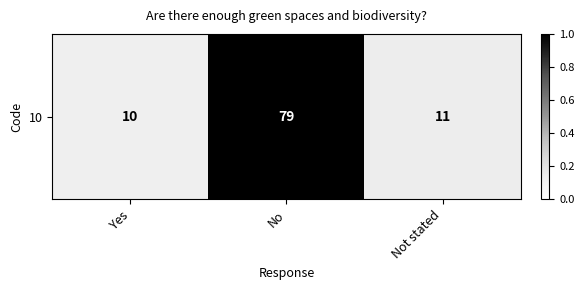

List the labels in order of value, largest first.

No, Not stated, Yes